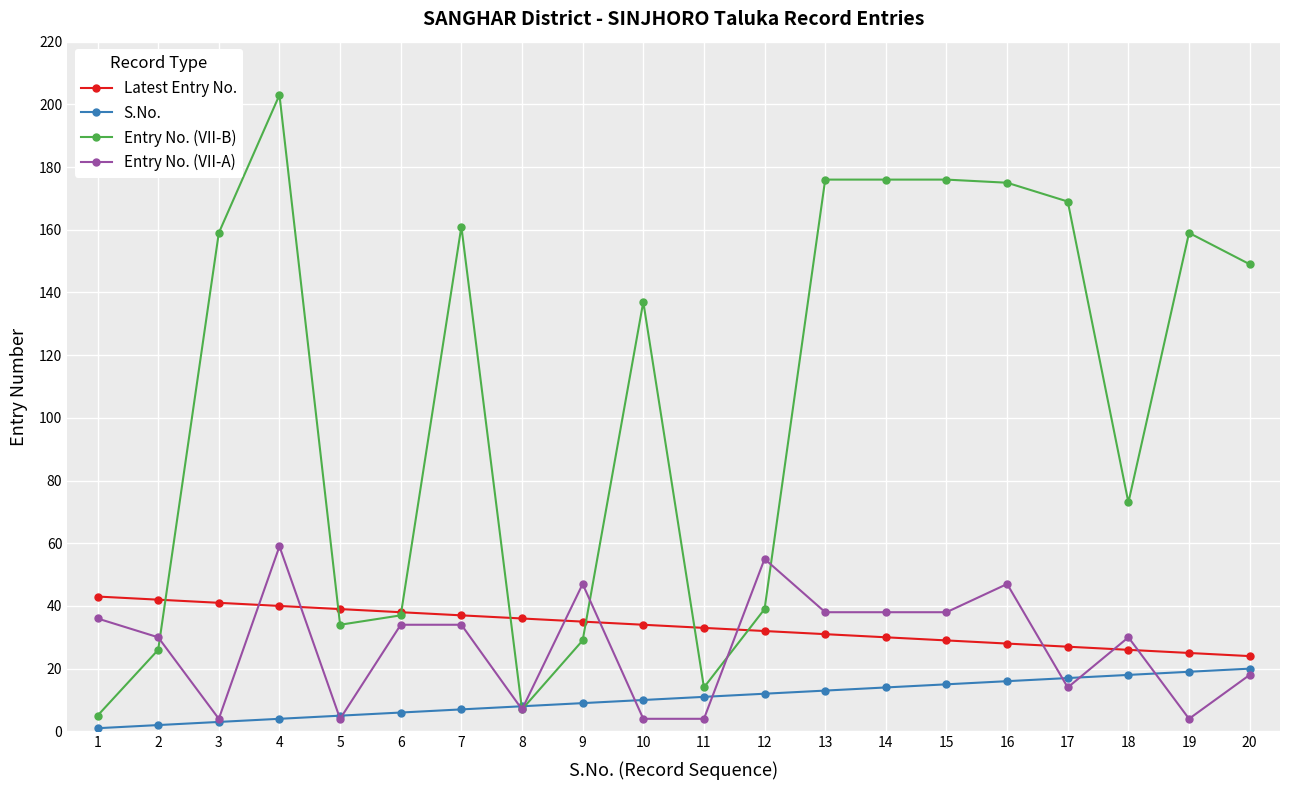

What is the greatest value displayed?

203